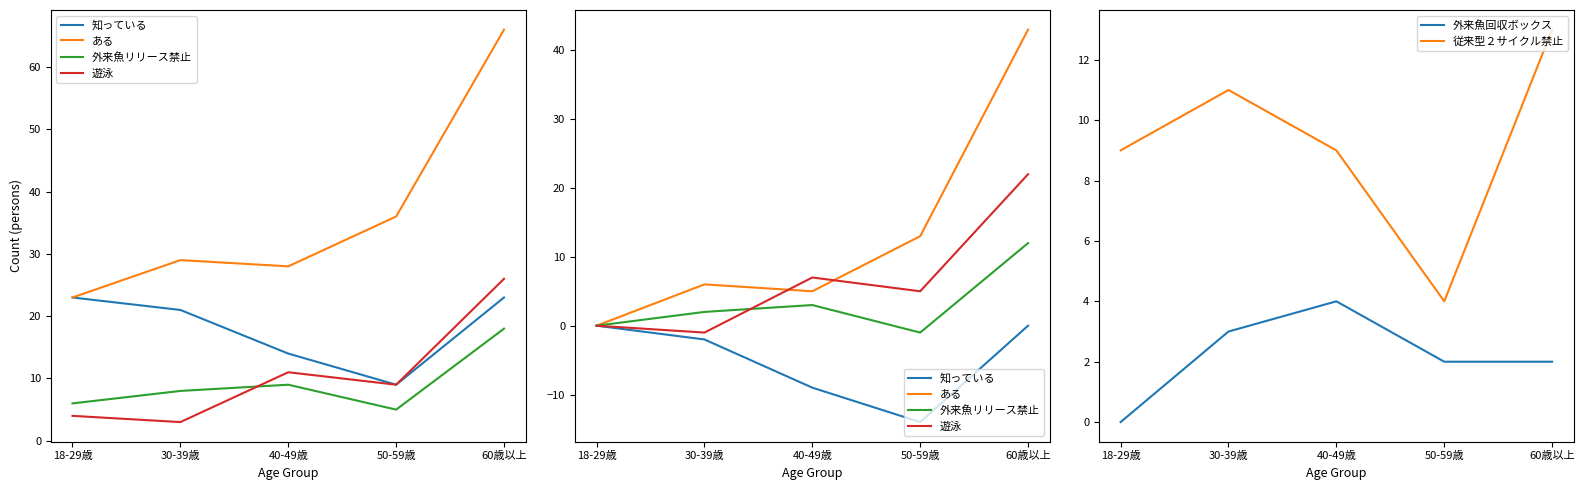

Reading right to left, extract all data points from this chart.

知っている: 0	-14	-9	-2	0
ある: 43	13	5	6	0
外来魚リリース禁止: 12	-1	3	2	0
遊泳: 22	5	7	-1	0
外来魚回収ボックス: 2	2	4	3	0
従来型２サイクル禁止: 13	4	9	11	9